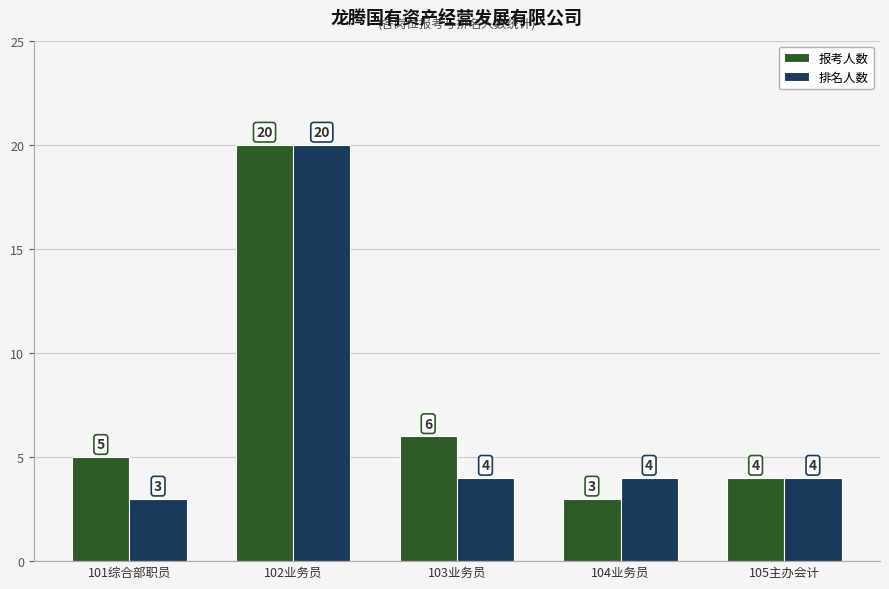

Is the value of 报考人数 at 103业务员 greater than the value of 排名人数 at 101综合部职员?

Yes